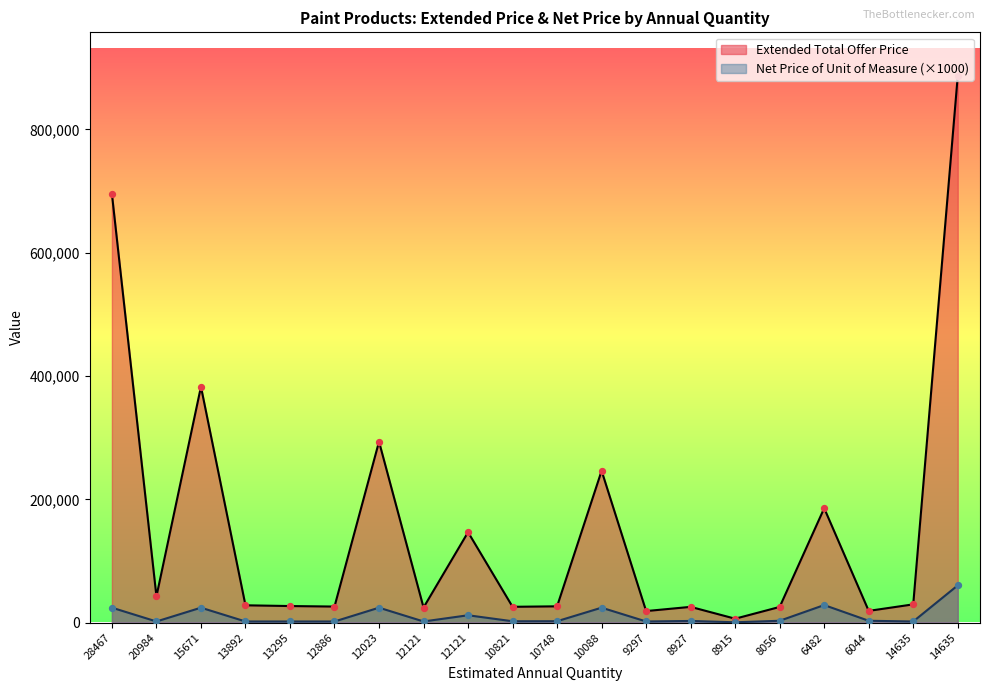

At which category is the sum across all series the highest?

14635